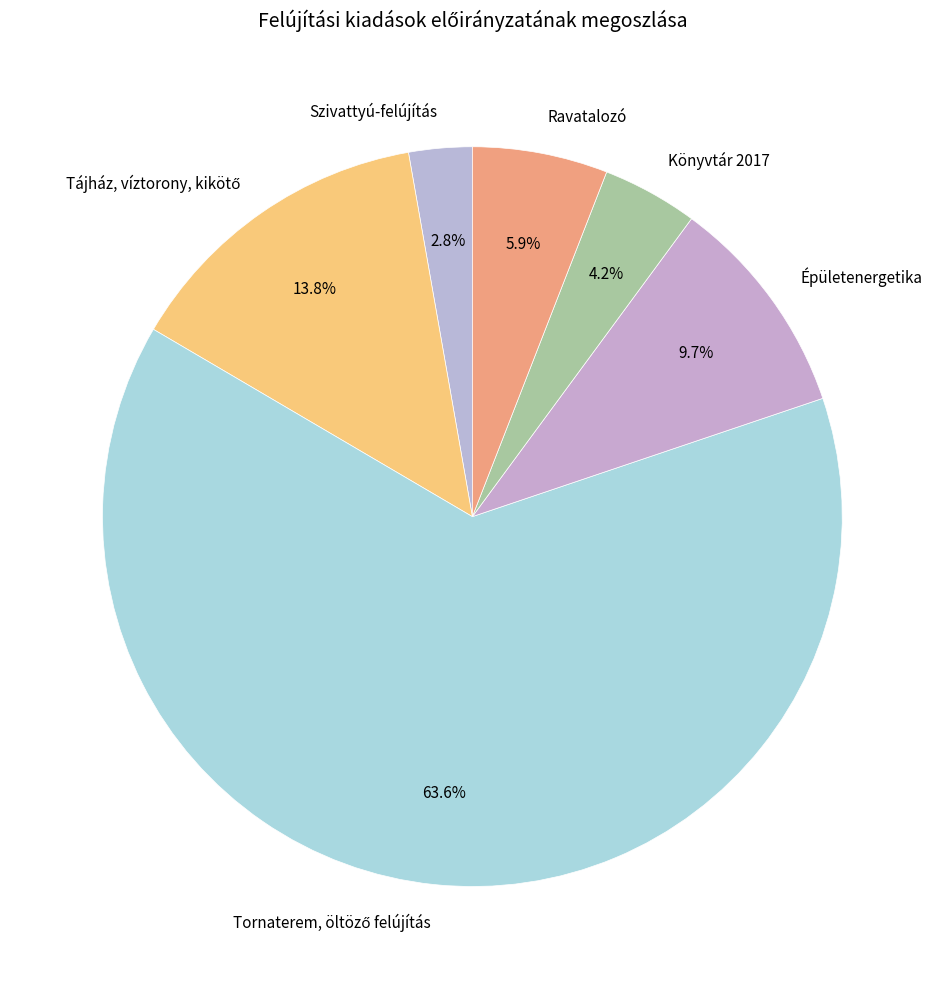

Between Könyvtár 2017 and Szivattyú-felújítás, which is larger?

Könyvtár 2017